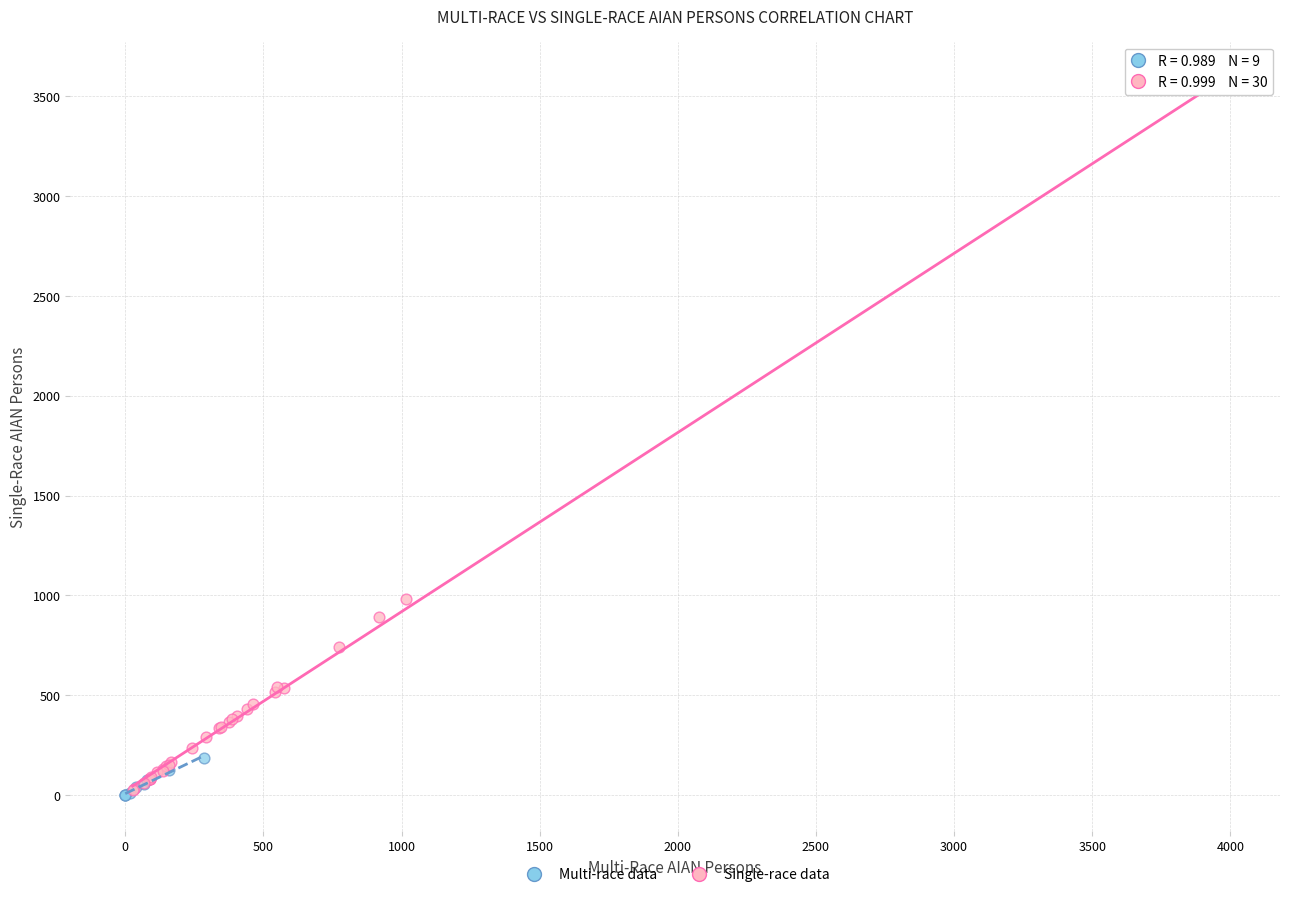

Which series has the widest spread of Y values?

Single-race data